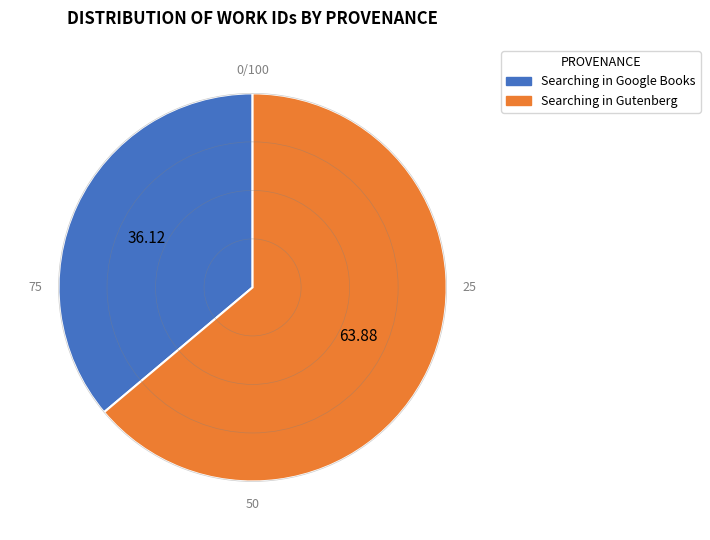

The Searching in Gutenberg slice represents 77% of the pie. True or false?

False